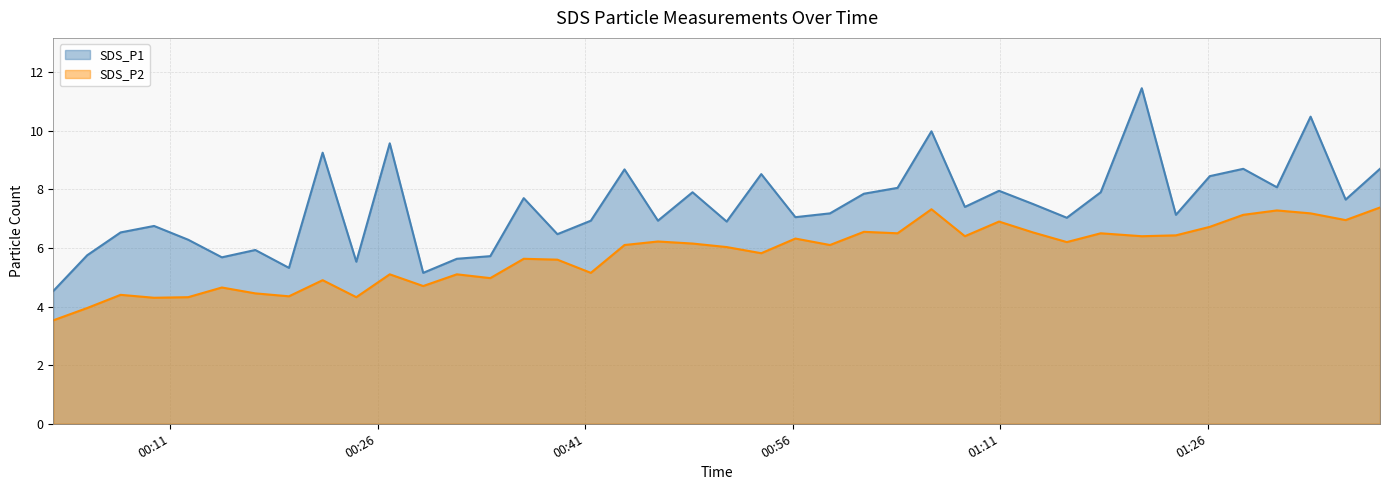

What are all the series names shown in the legend?

SDS_P1, SDS_P2